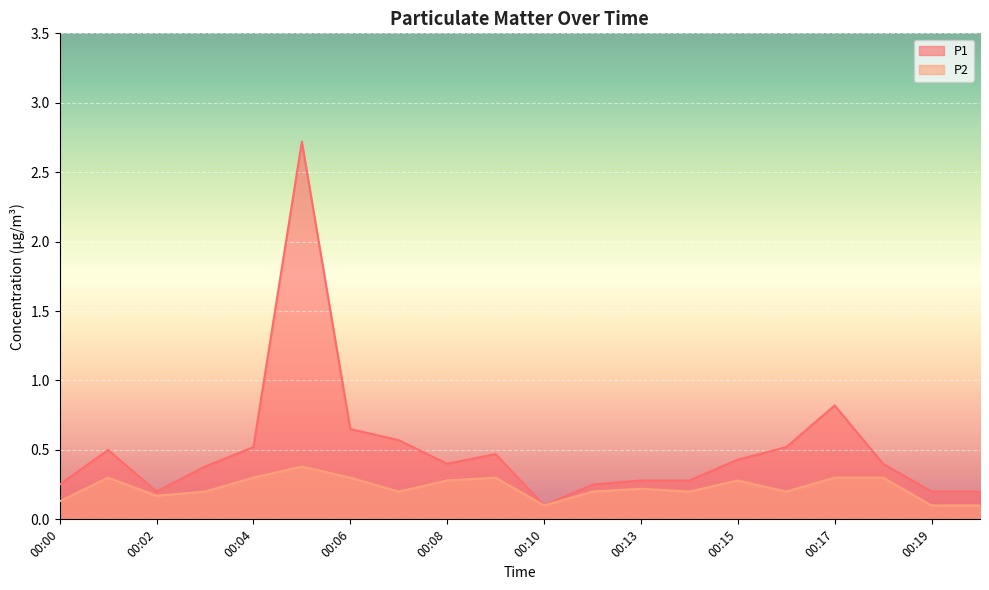

What is the sum of the P1 values at 00:06 and 00:00?

0.9